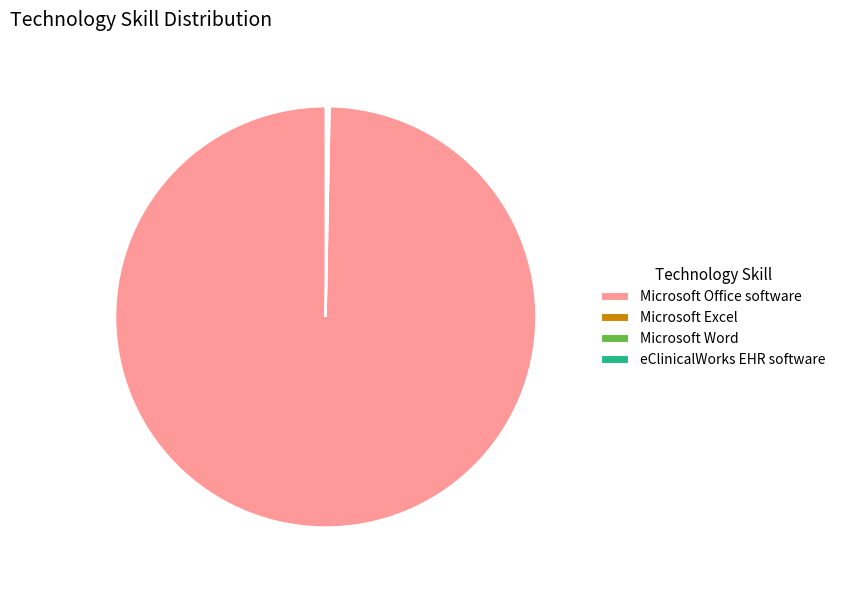

What is the majority slice?

Microsoft Office software